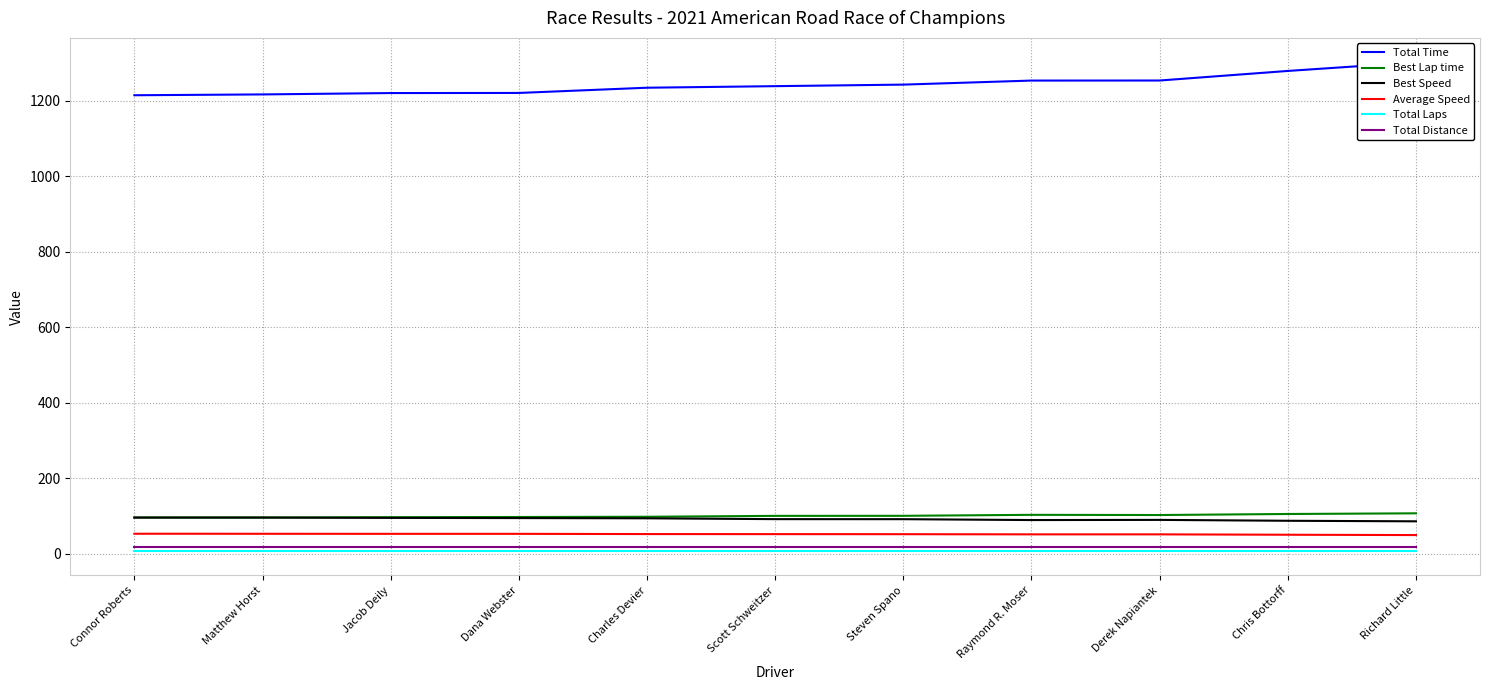

How many data points does each series have?

11